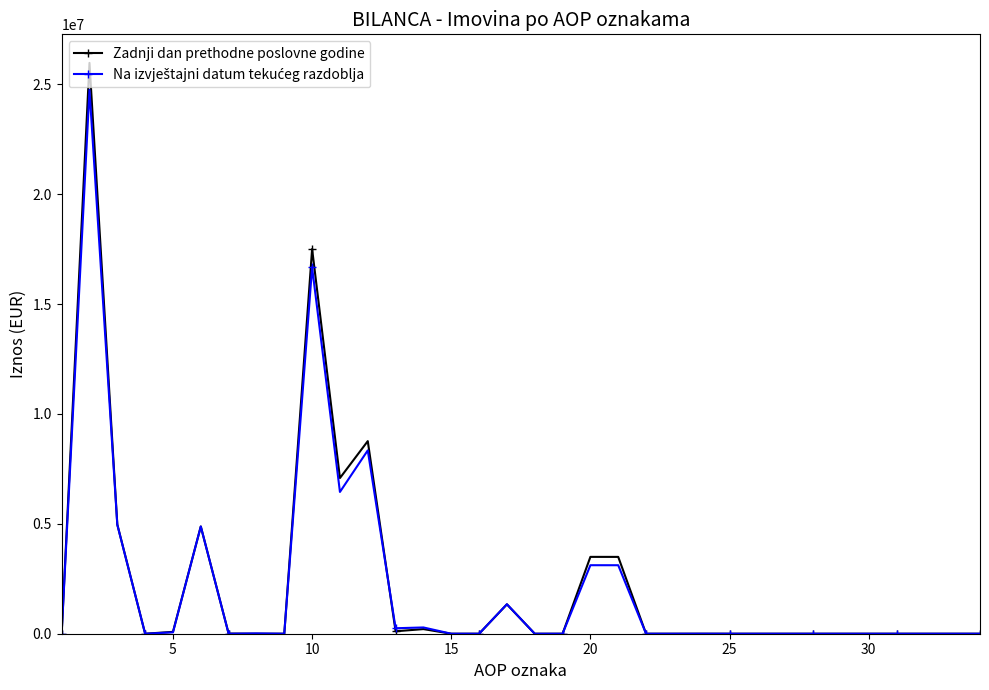

Which series has the largest range (max minus min)?

Zadnji dan prethodne poslovne godine